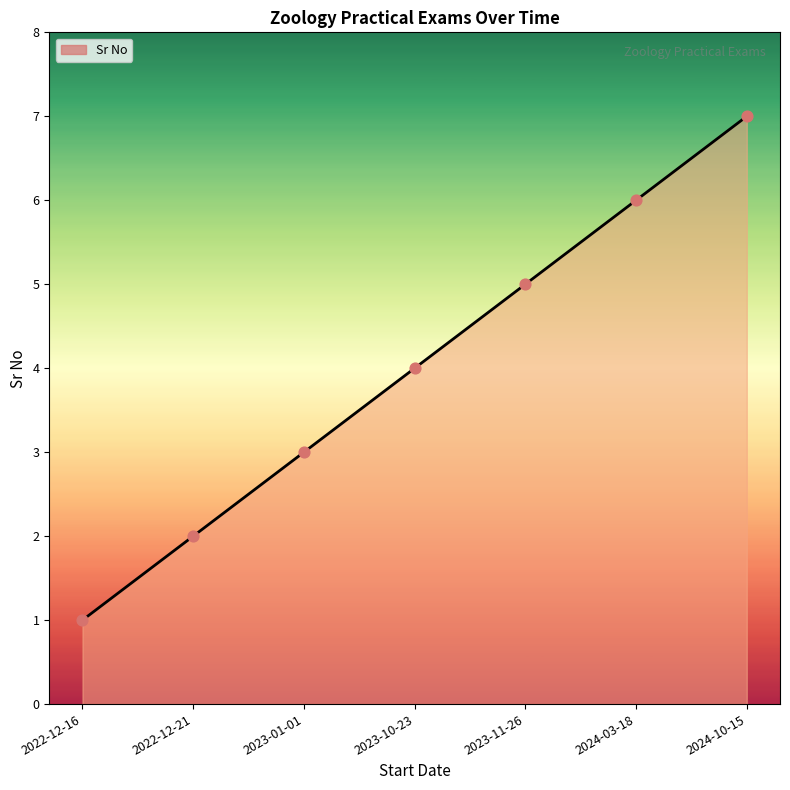

What is the change in value from 2022-12-16 to 2024-03-18?

+5